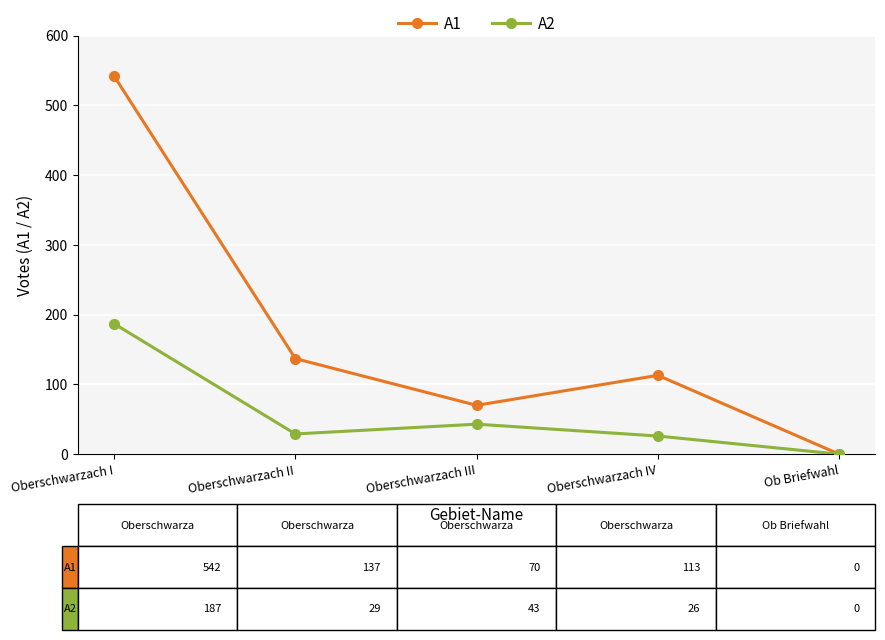

List the series in order of their overall mean, lowest first.

A2, A1